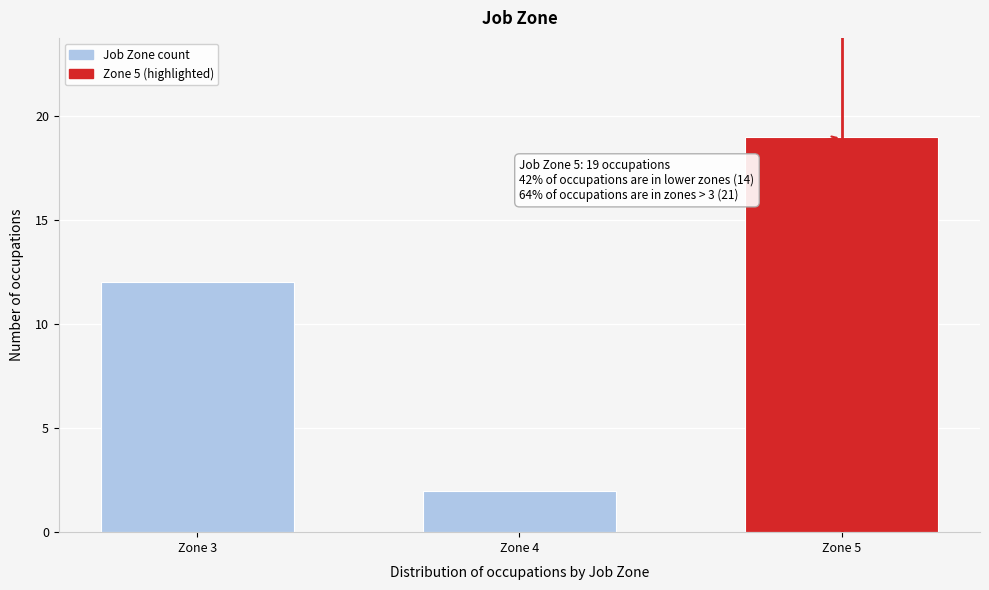

Reading left to right, transcribe all the data shown in this chart.

12	2	19